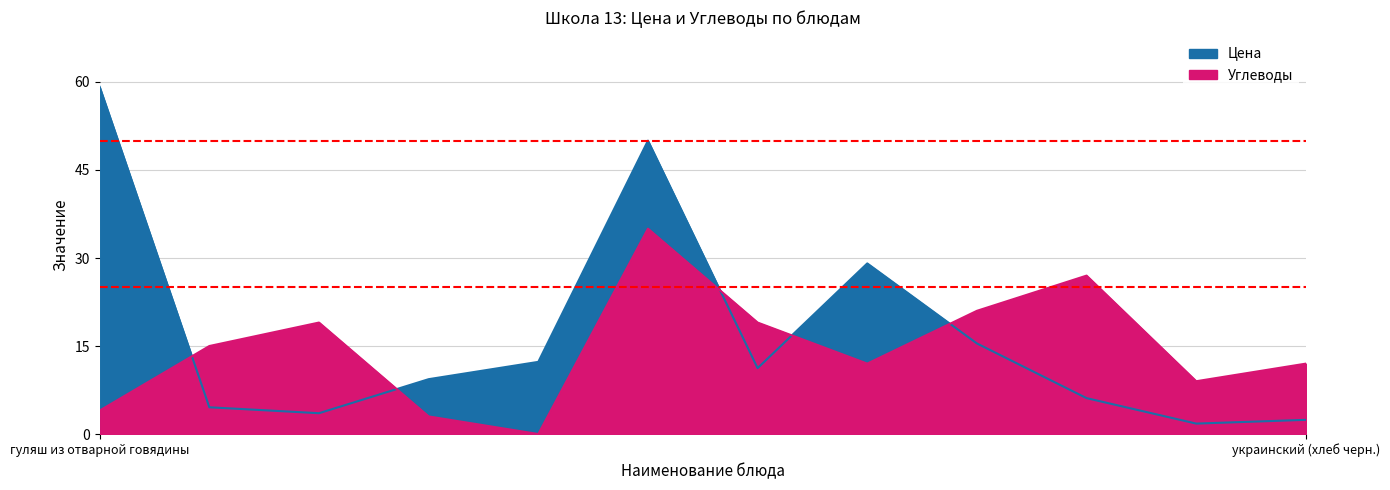

How many interior local valleys does the Углеводы series have?

3